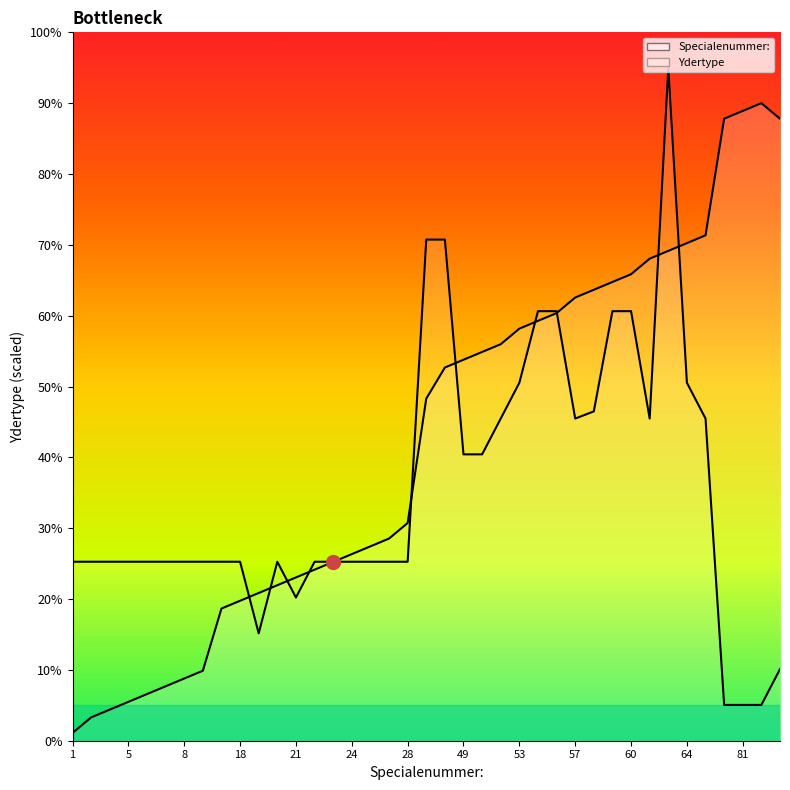

List the labels in order of value, smallest first.

1, 3, 4, 5, 6, 7, 8, 9, 17, 18, 19, 20, 21, 22, 23, 24, 25, 26, 28, 44, 48, 49, 50, 51, 53, 54, 55, 57, 58, 59, 60, 62, 63, 64, 65, 80(25), 80(10), 81, 82